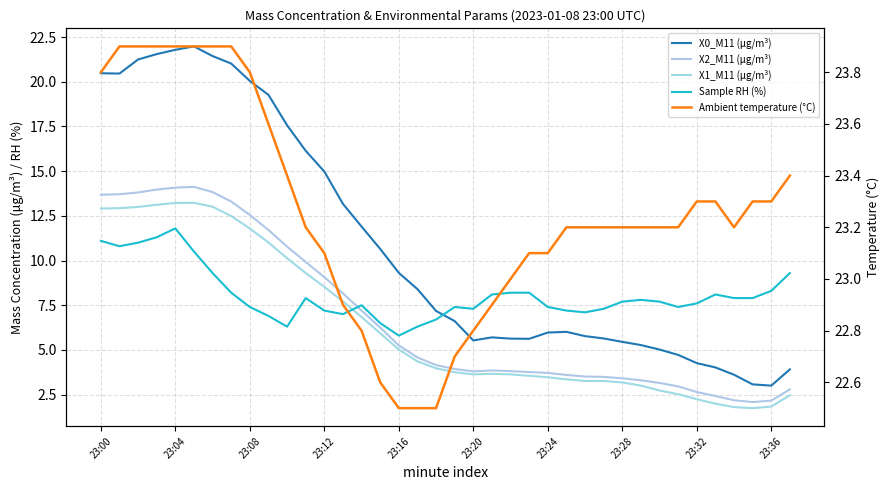

Which series has the largest total across all categories?

Ambient temperature (°C)